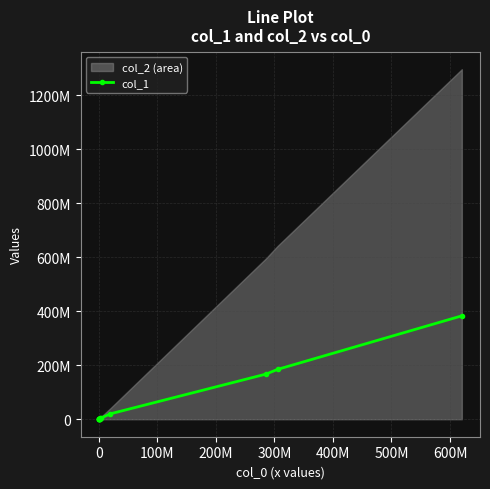

Reading right to left, list all the values displayed in this chart.

383263332	184712578	167530885	19947055	3278236	4269997	1504641	711173	710100	597336	0	1101	230